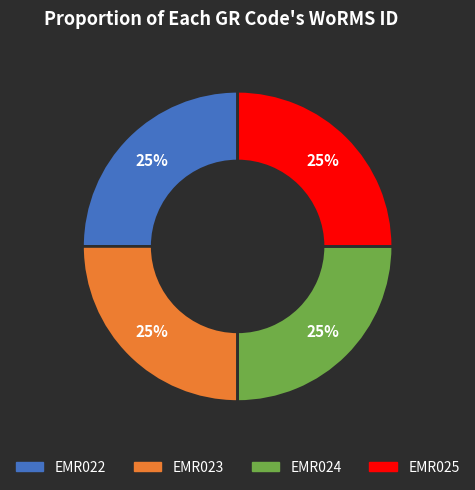

Approximately how many times larger is the value at EMR023 compared to EMR022?

1.0